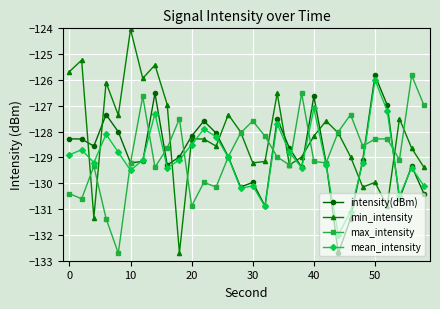

True or false: intensity(dBm) has more than 2 interior local peaks.

True